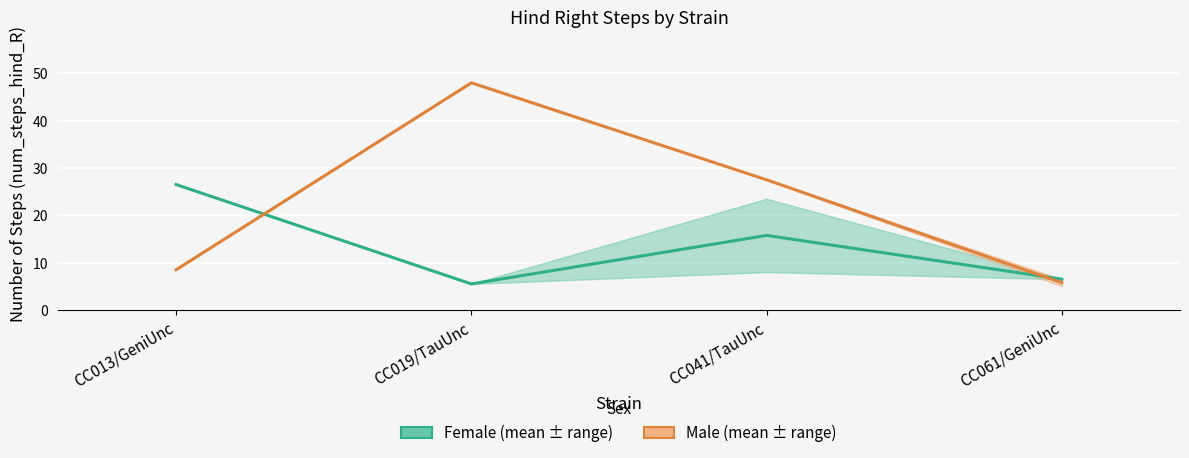

At which category does Female (mean ± range) reach its first local peak?

CC041/TauUnc